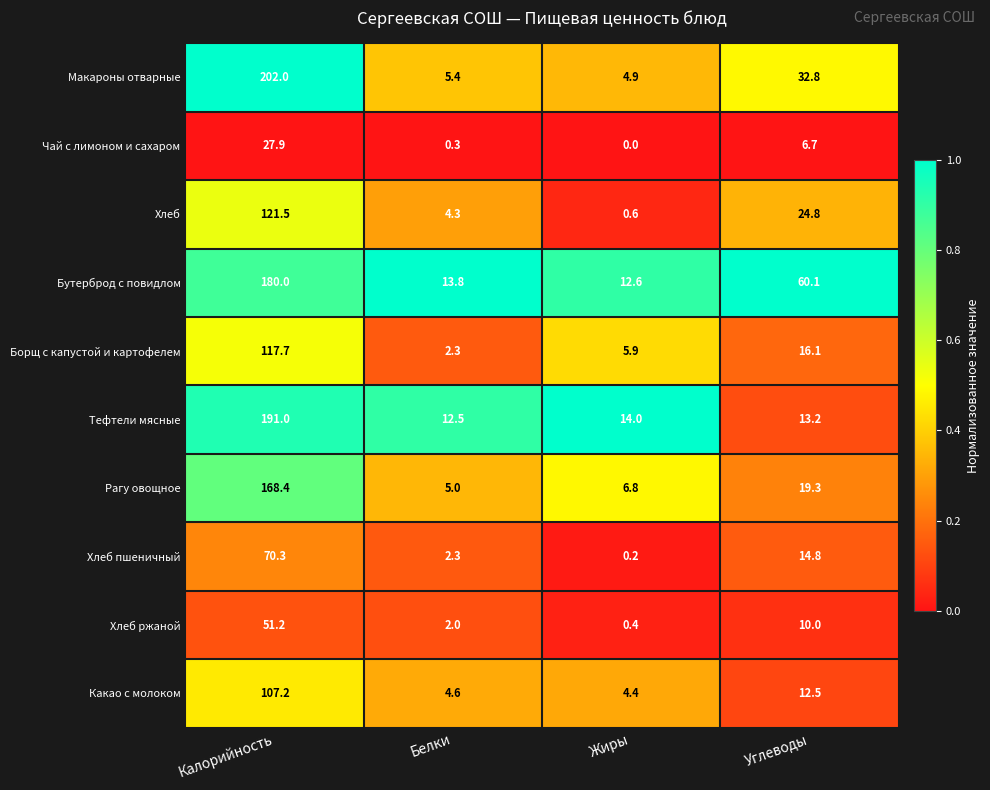

True or false: Хлеб has a value of 2.8 at Белки.

False